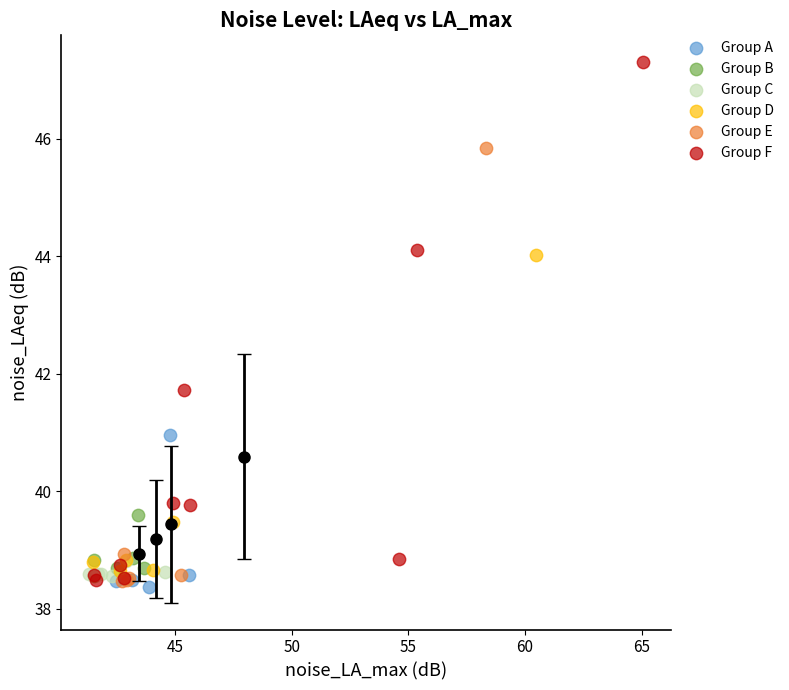

Which series reaches the maximum Y coordinate?

Group F